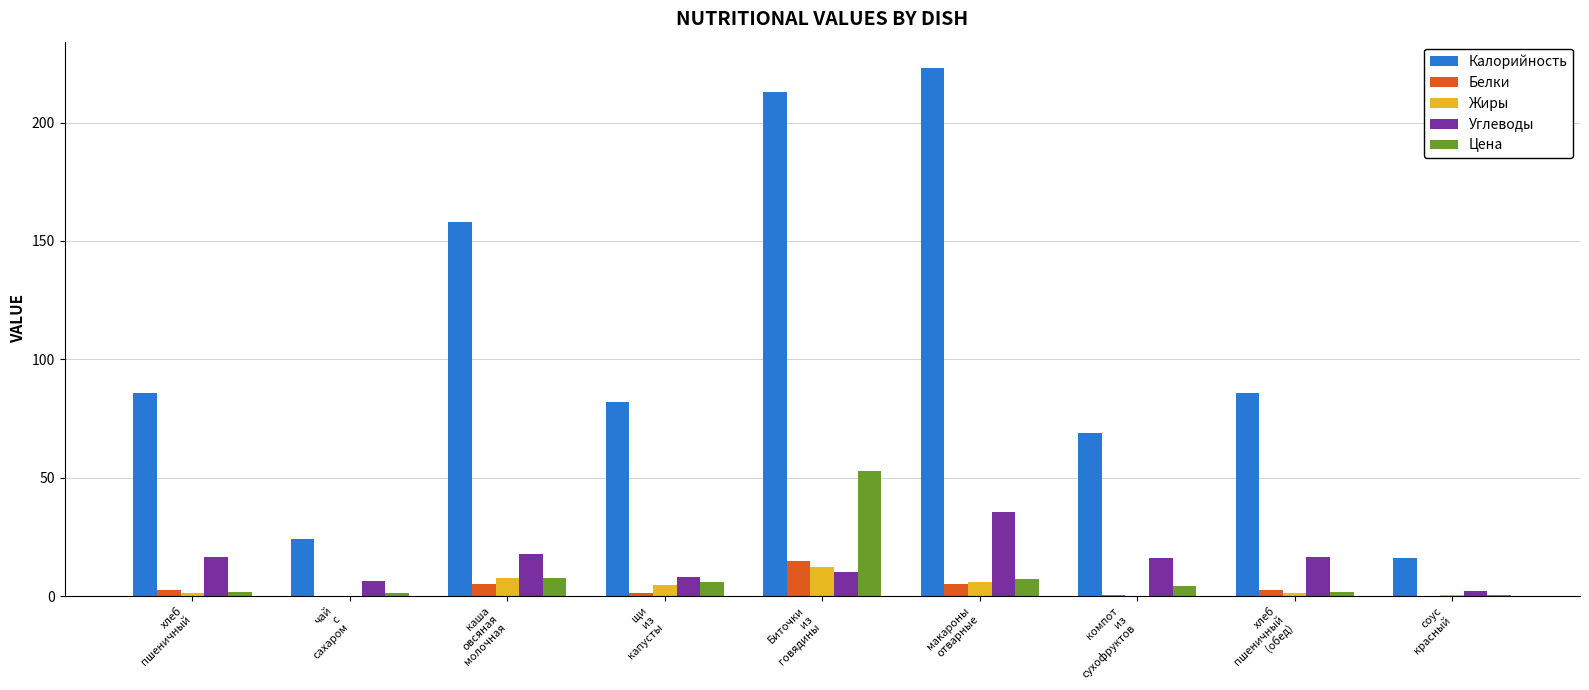

How many series are shown in this chart?

5